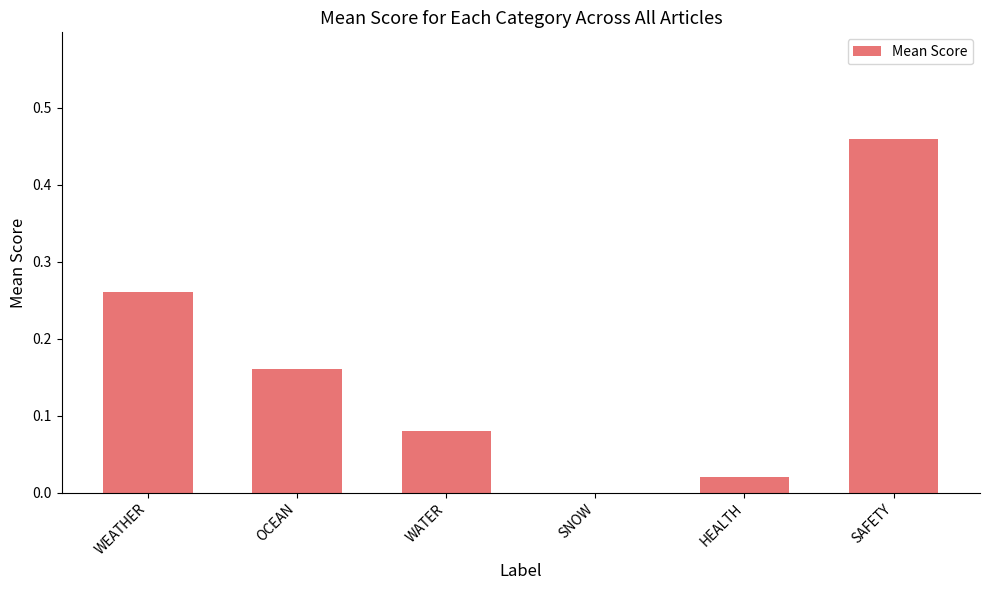

Which category has the highest value across all series?

SAFETY